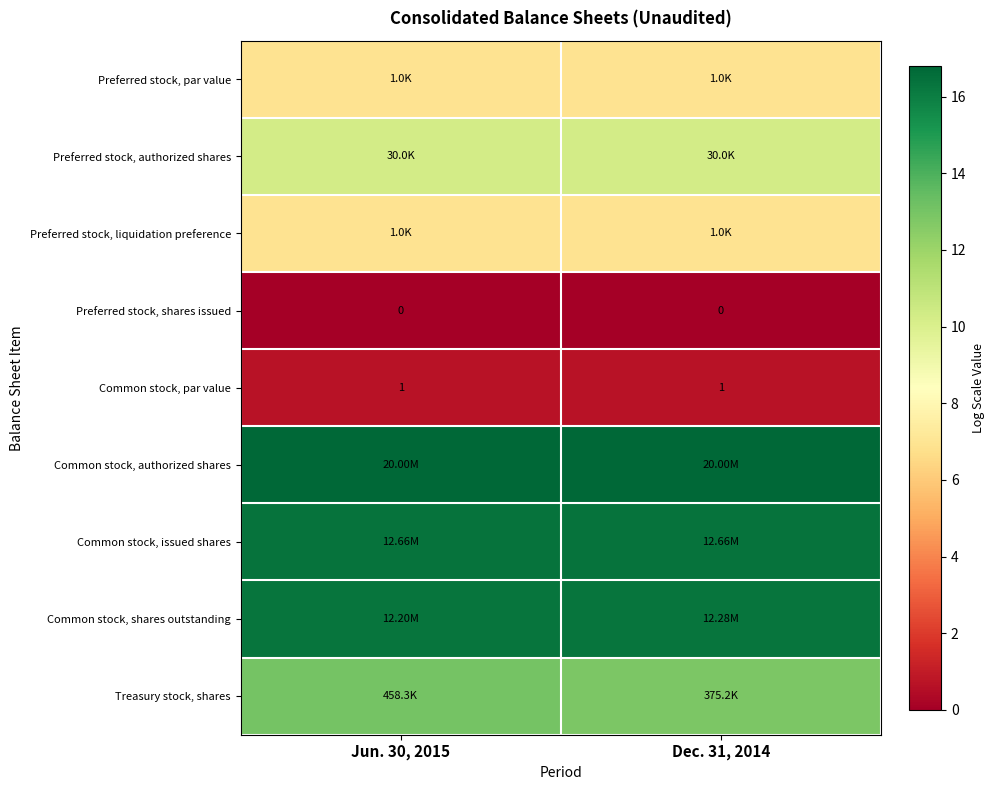

The value of Common stock, shares outstanding at Dec. 31, 2014 is 24.2. True or false?

False